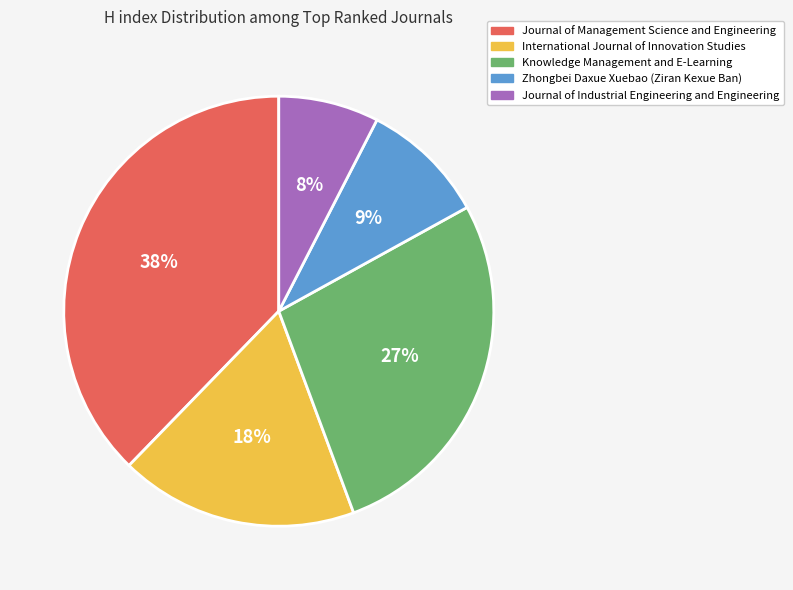

How many segments does this pie chart have?

5